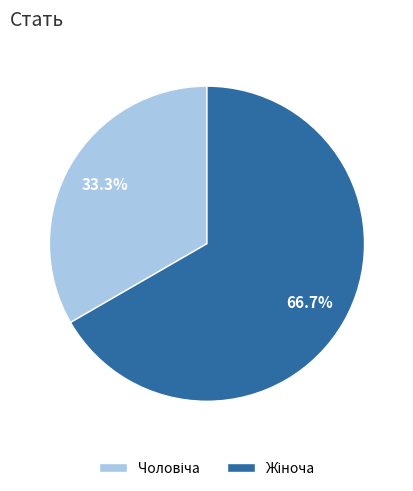

Does any single category account for the majority?

Yes